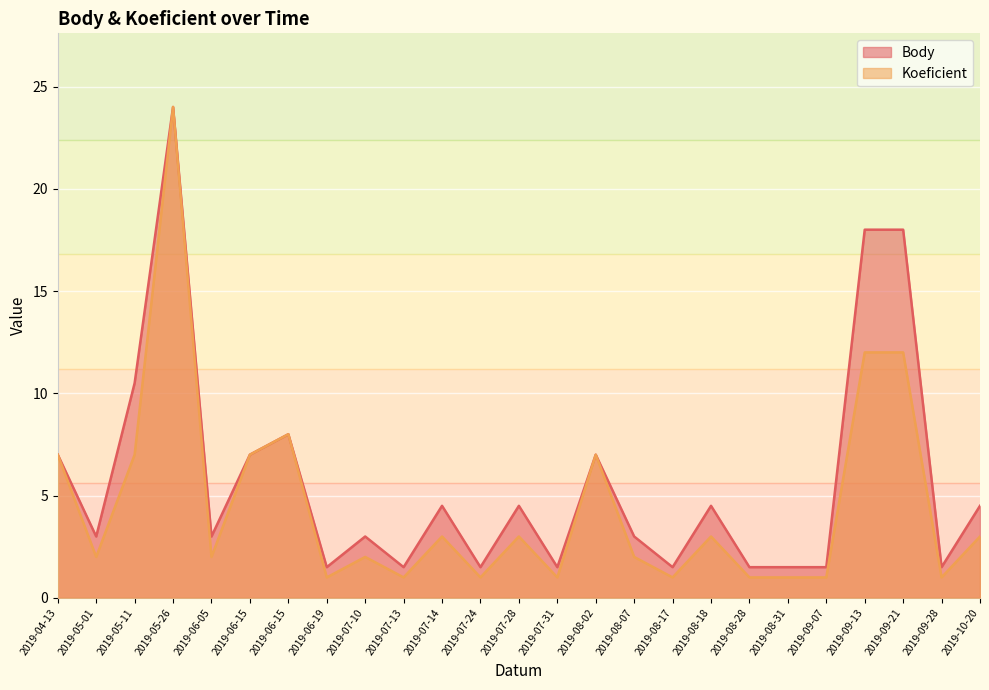

At how many categories does at least one series exceed 5?

8